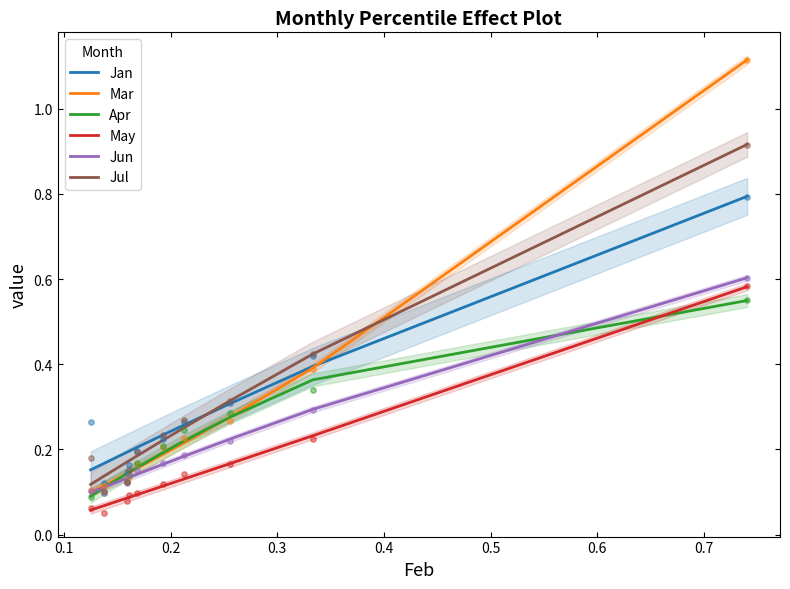

Which series contains the highest Y value?

Mar